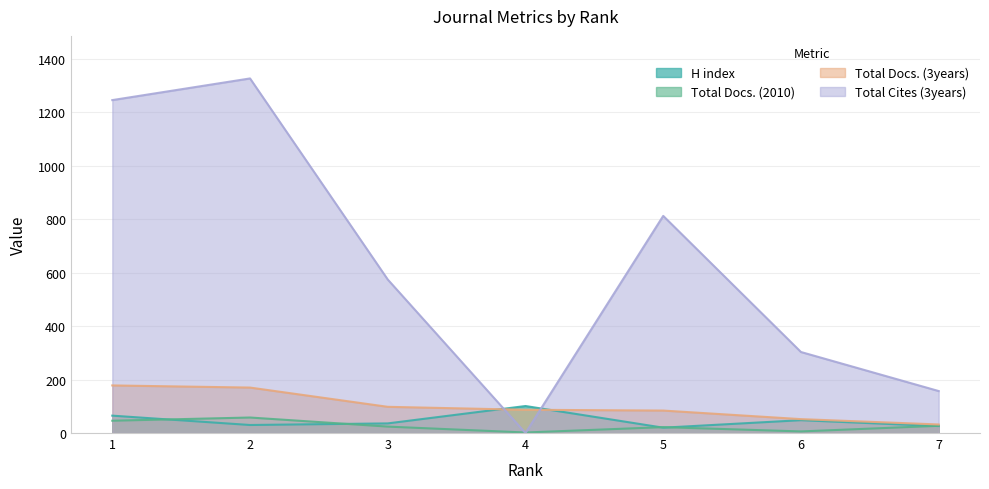

True or false: H index has a value of 16 at 2.

False